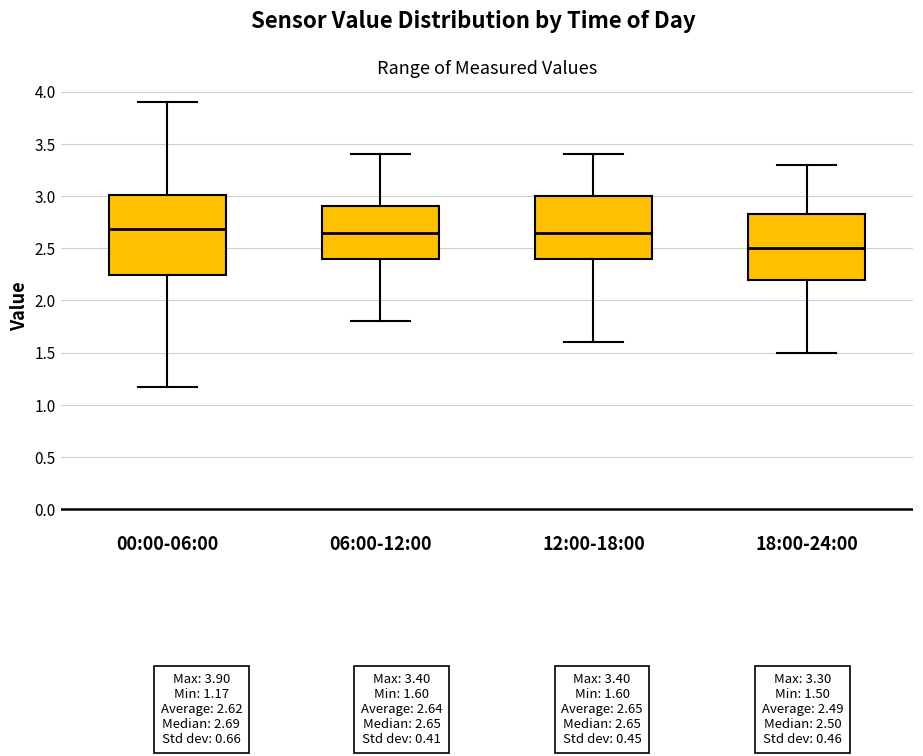

Which box's median line is the lowest?

18:00-24:00